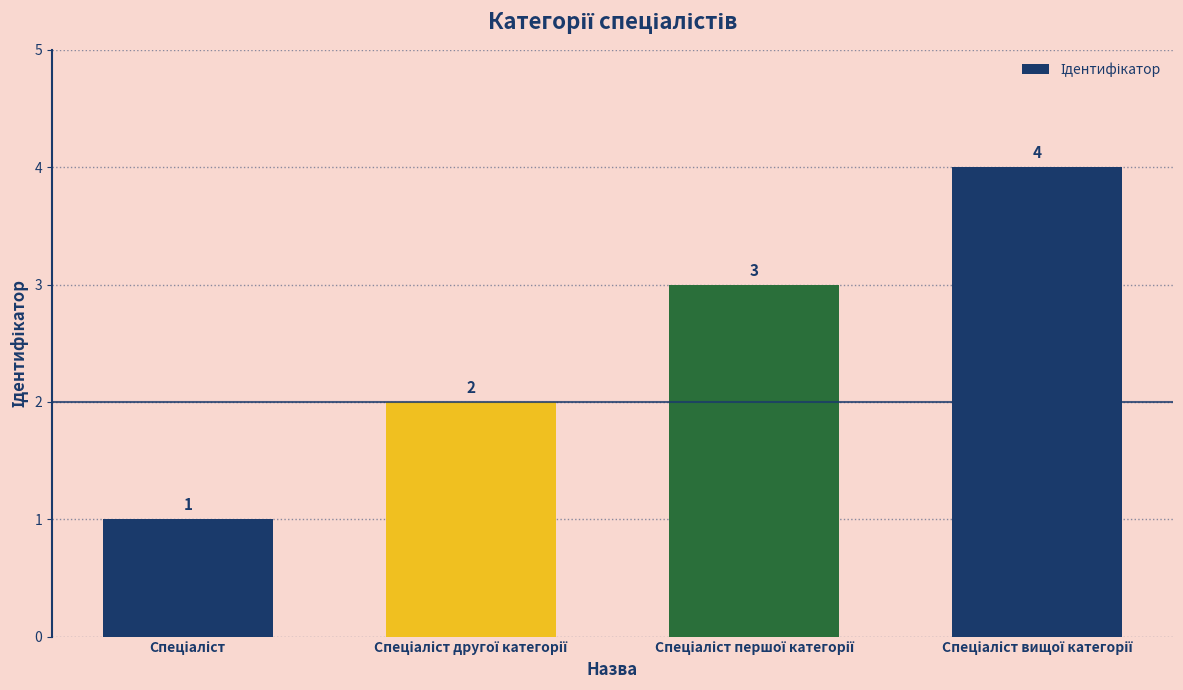

What is the maximum value shown in the chart?

4